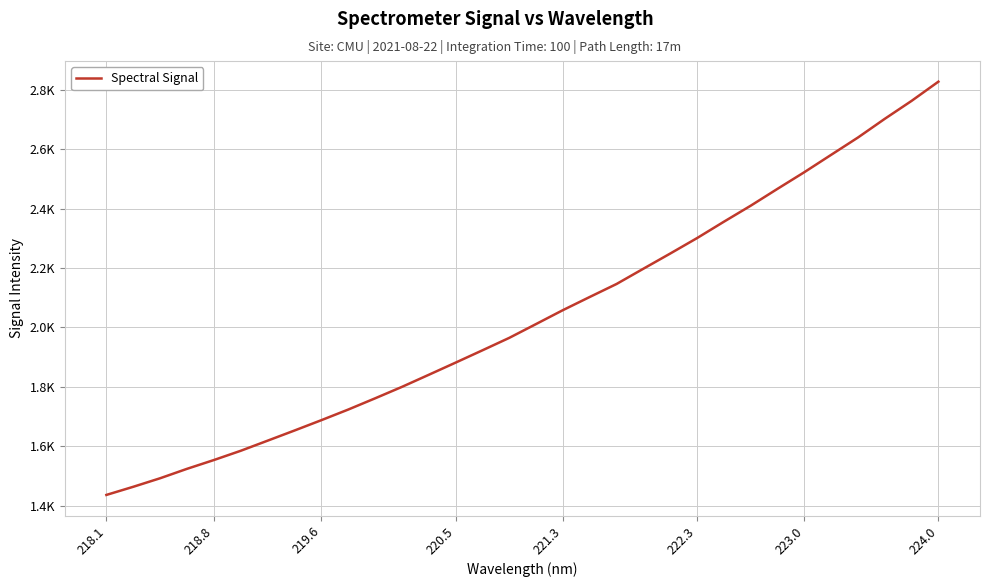

Does the chart display data point markers on the line(s)?

No